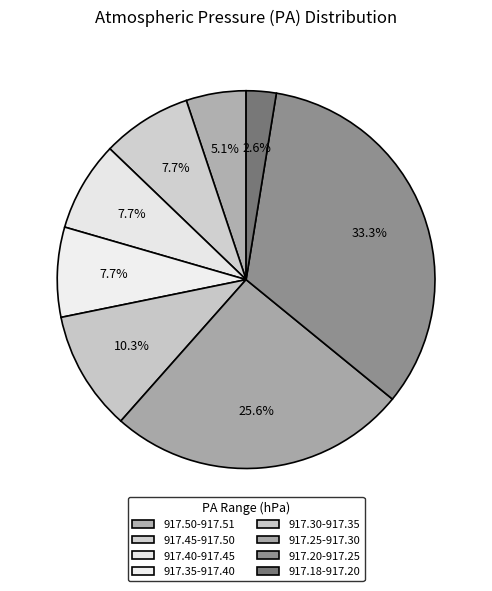

Count the number of slices in the pie.

8